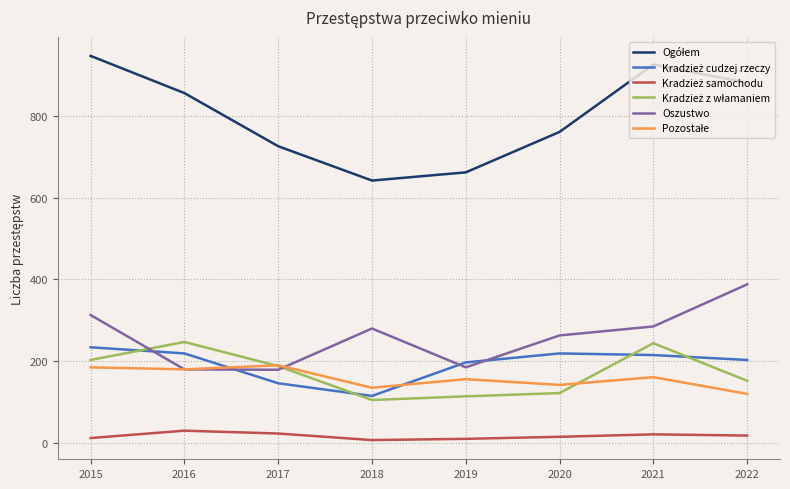

What is the greatest value displayed?

947